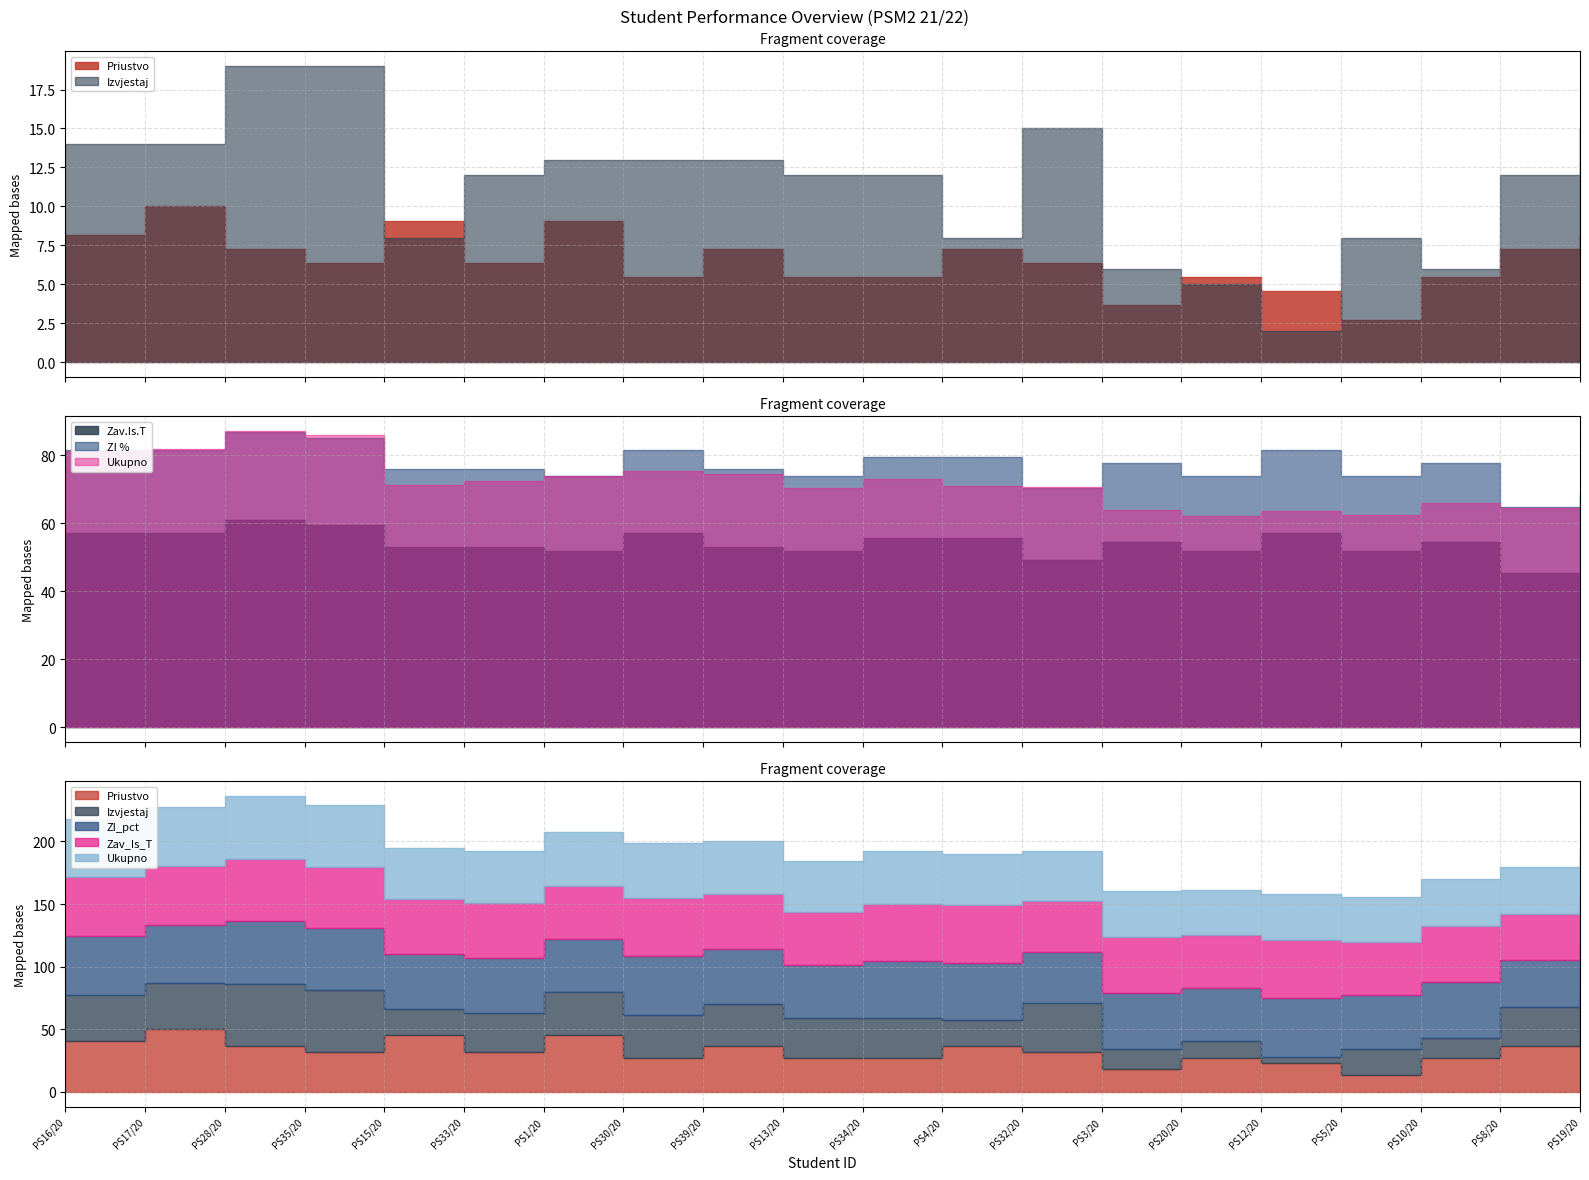

Read the Izvjestaj value at PS34/20.

12.0